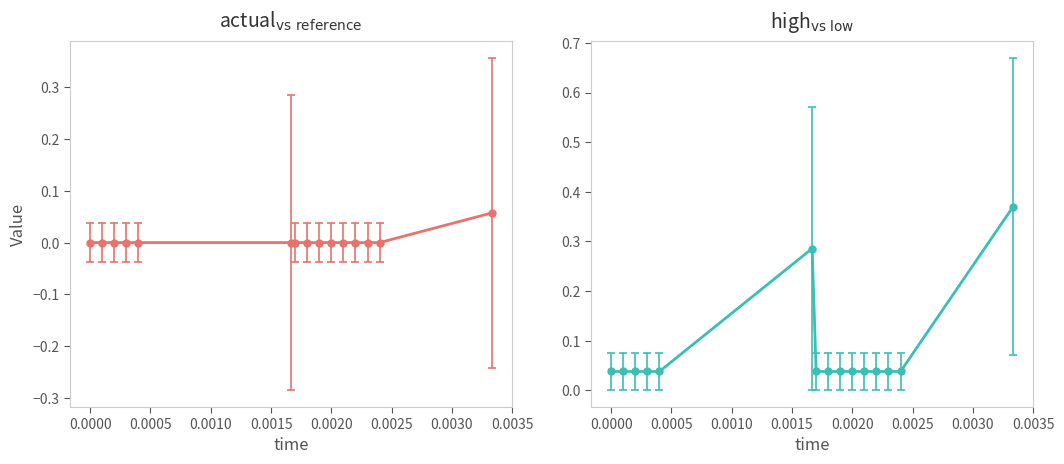

What is the greatest value displayed?

0.4